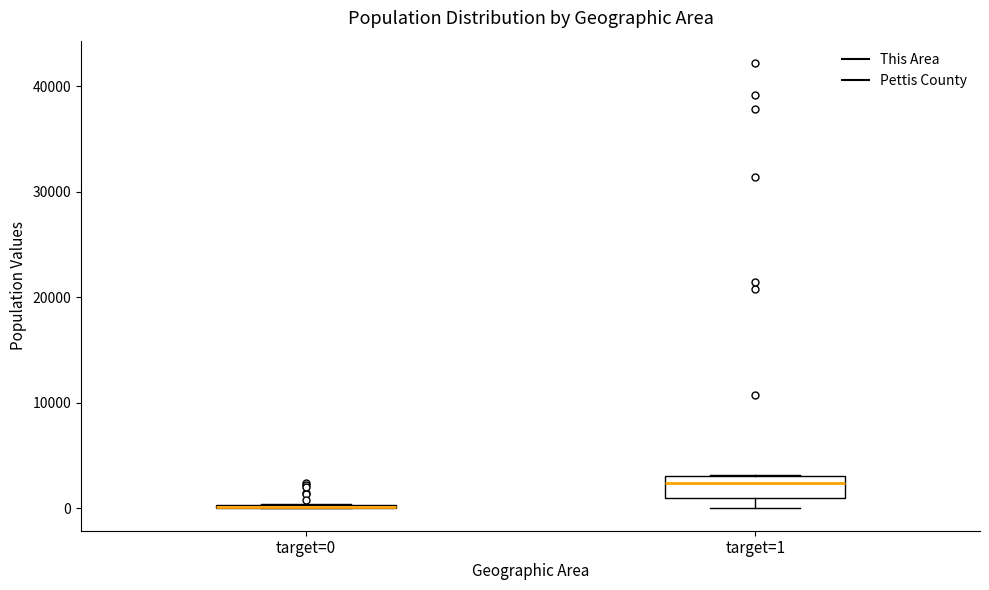

Comparing the boxes themselves (not the whiskers), which one is the tallest?

target=1